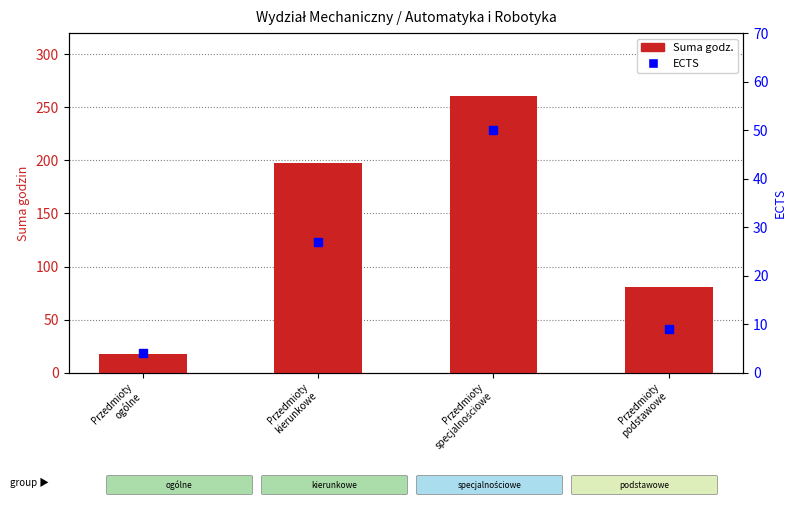

At which category is the sum across all series the highest?

Przedmioty
specjalnościowe